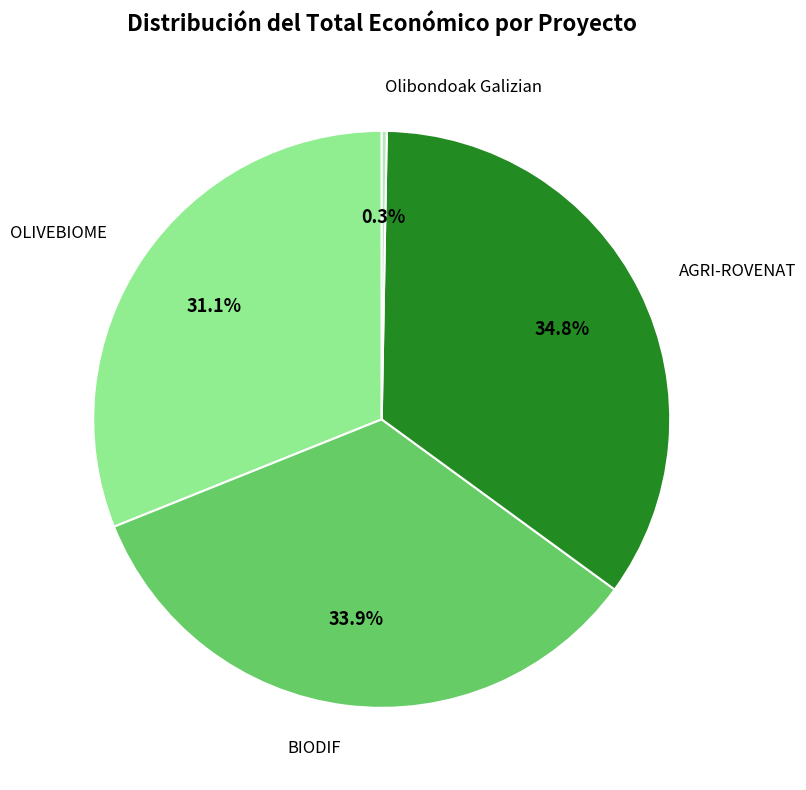

Is there any slice that represents more than half of the pie?

No